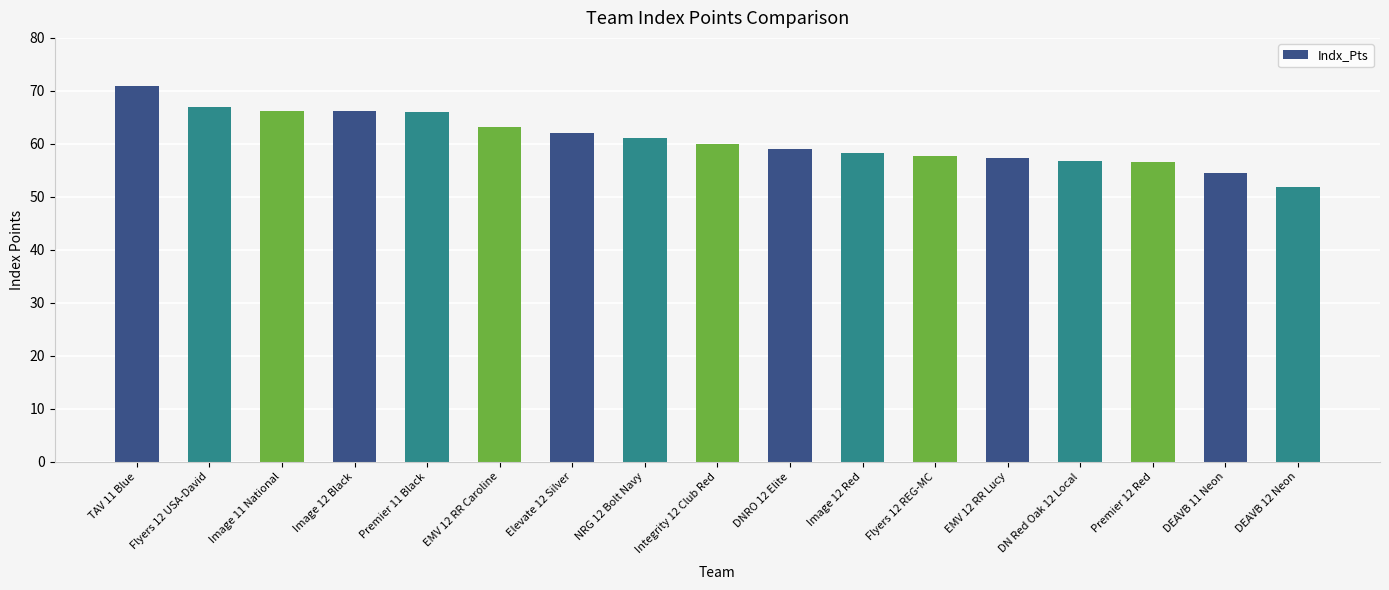

The chart shows a value of 66.1 at Image 12 Black. True or false?

True